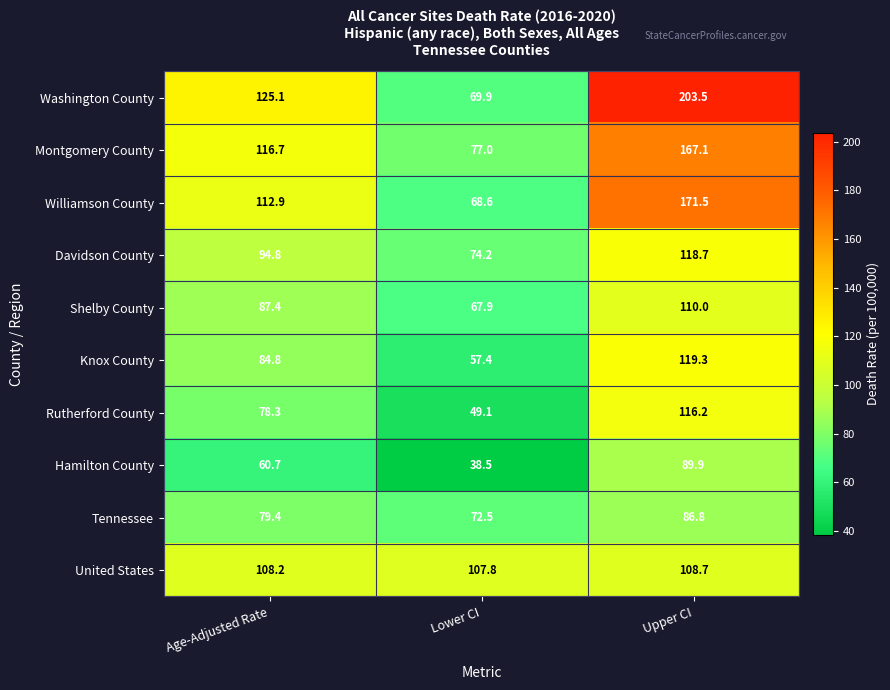

What is the spread (max minus min) of values at Lower CI?

69.3